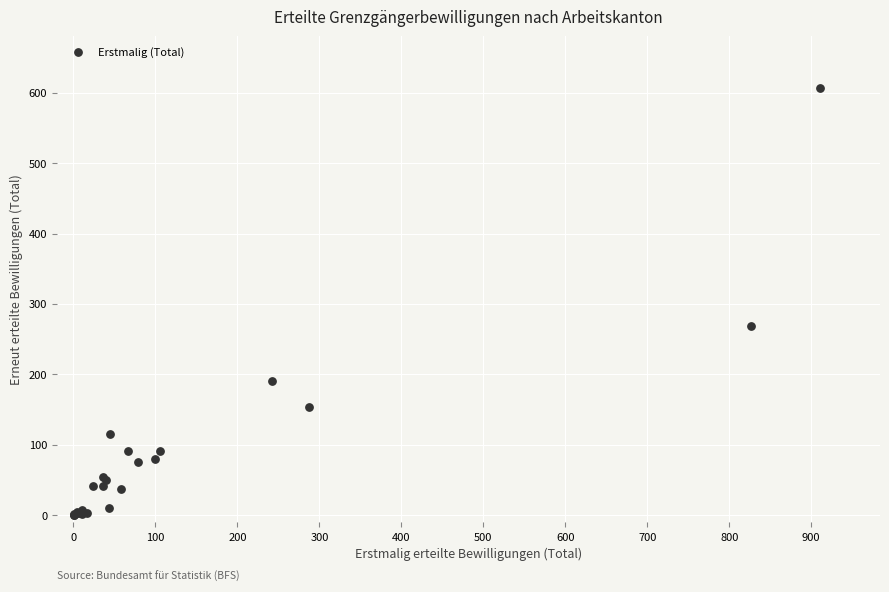

What Y value in the scatter plot is closest to 303?

269